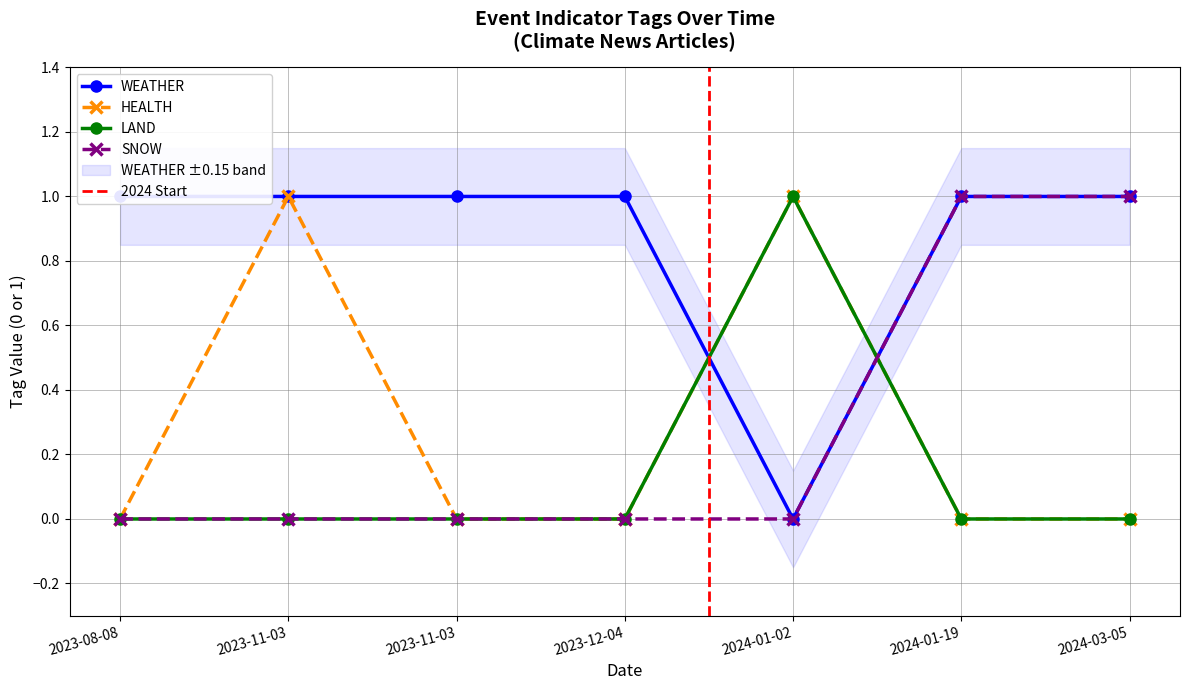

Which series ends up on top after the final intersection of LAND and WEATHER?

WEATHER